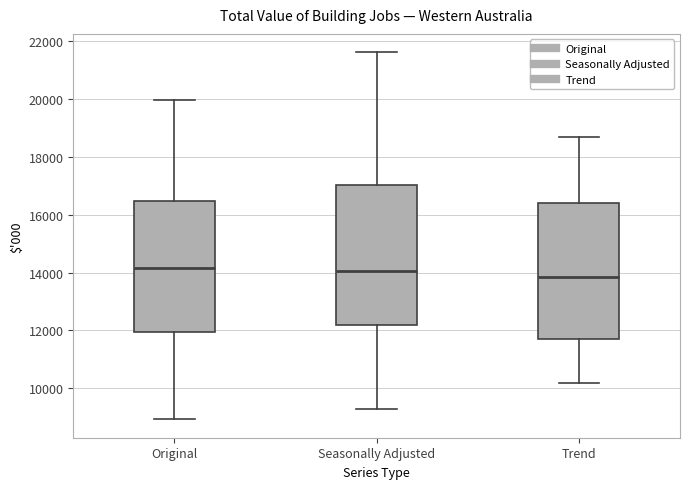

Reading left to right, read every box against the y-axis: the position of its median line, the range the box covers, and the ends of its whiskers. The values are not printed on the chart, so give them approximately, as read against the axis.

Original: median 14200, box 12000 to 16400, whiskers 9000 to 20000
Seasonally Adjusted: median 14000, box 12200 to 17000, whiskers 9200 to 21600
Trend: median 13800, box 11600 to 16400, whiskers 10200 to 18600